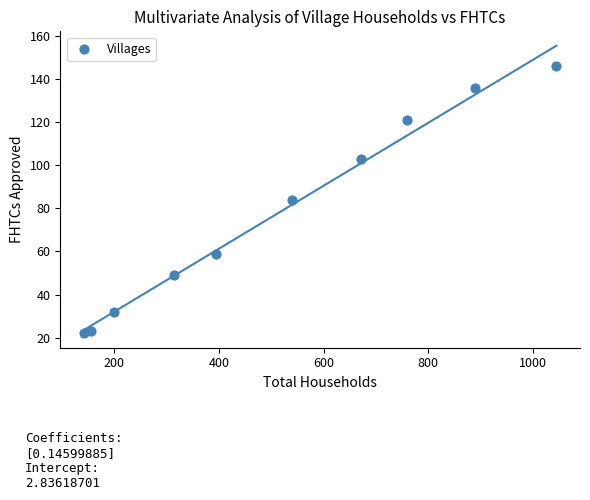

What is the average Y value?

78